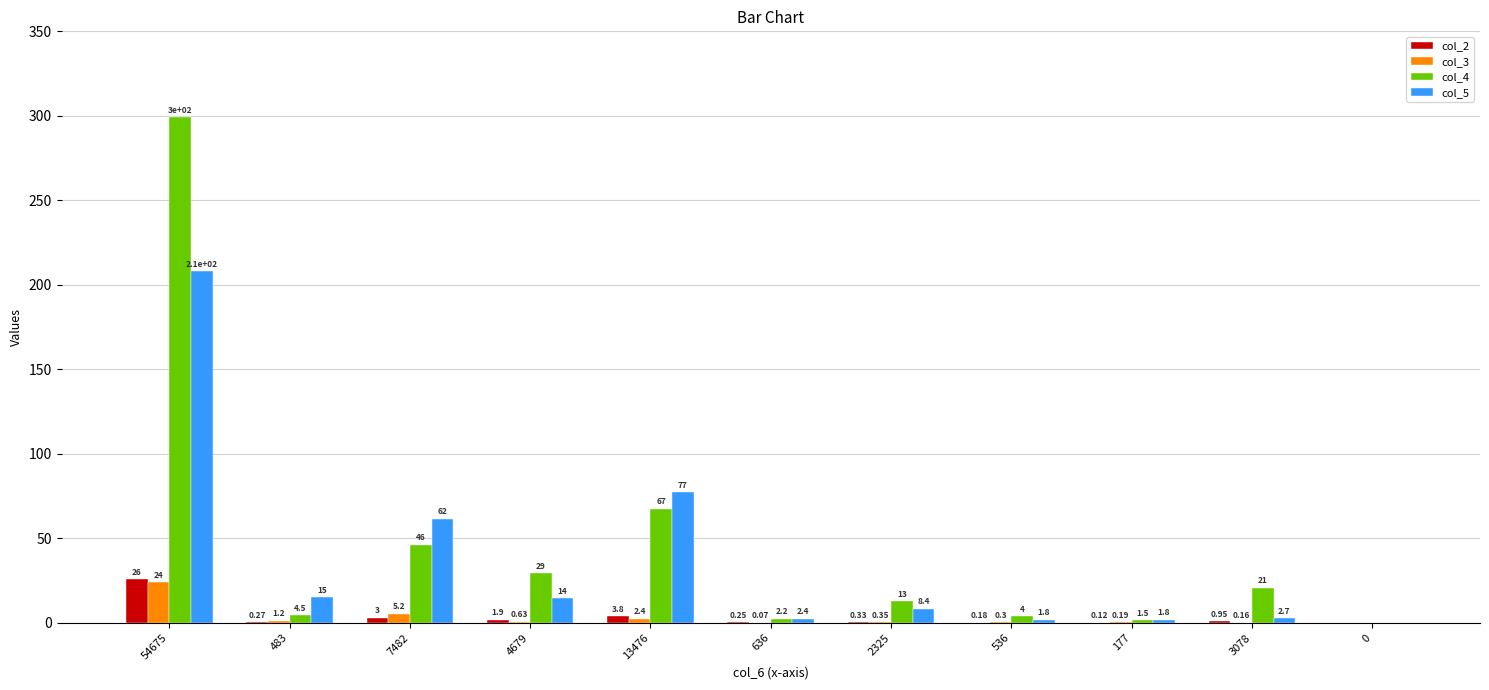

Which series has the largest range (max minus min)?

col_4